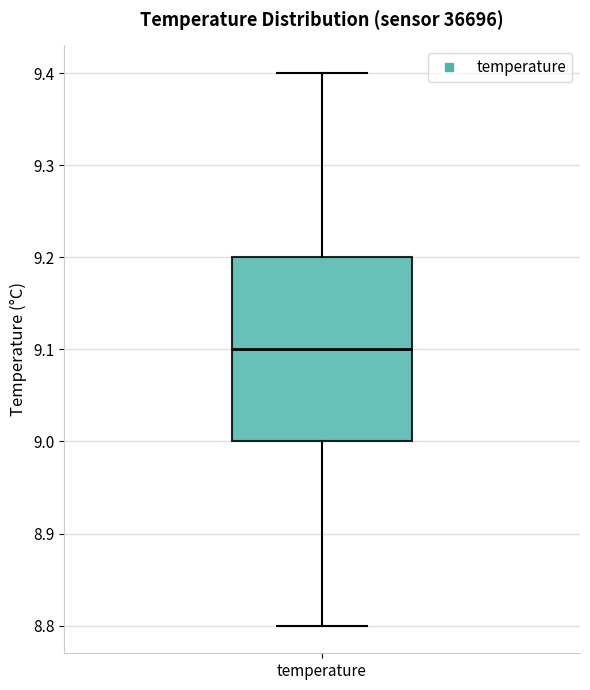

Read this box plot against the y-axis: the position of the median line, the range covered by the box, and the ends of both whiskers. The values are not printed on the chart, so give them approximately, as read against the axis.

median 9.1, box 9.0 to 9.2, whiskers 8.8 to 9.4